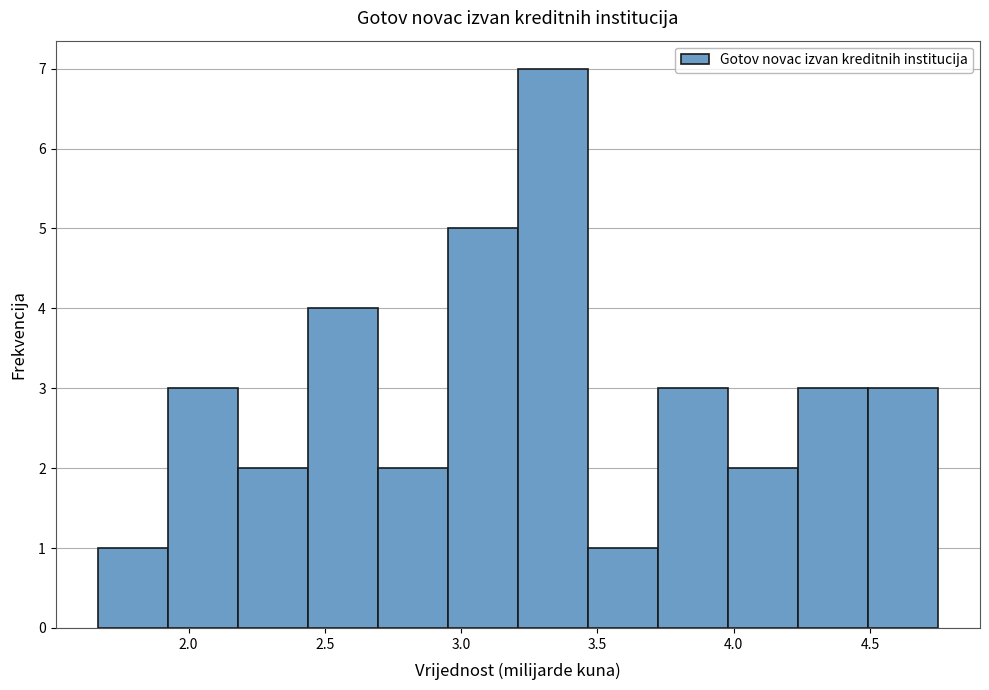

Reading left to right, list every bar in this chart as the range it spans on the x-axis followed by its height. Neither the bar edges nor the heights are printed on the chart, so give them approximately, as read against the axes.

1.65 to 1.90: 1
1.90 to 2.20: 3
2.20 to 2.45: 2
2.45 to 2.70: 4
2.70 to 2.95: 2
2.95 to 3.20: 5
3.20 to 3.45: 7
3.45 to 3.70: 1
3.70 to 4.00: 3
4.00 to 4.25: 2
4.25 to 4.50: 3
4.50 to 4.75: 3